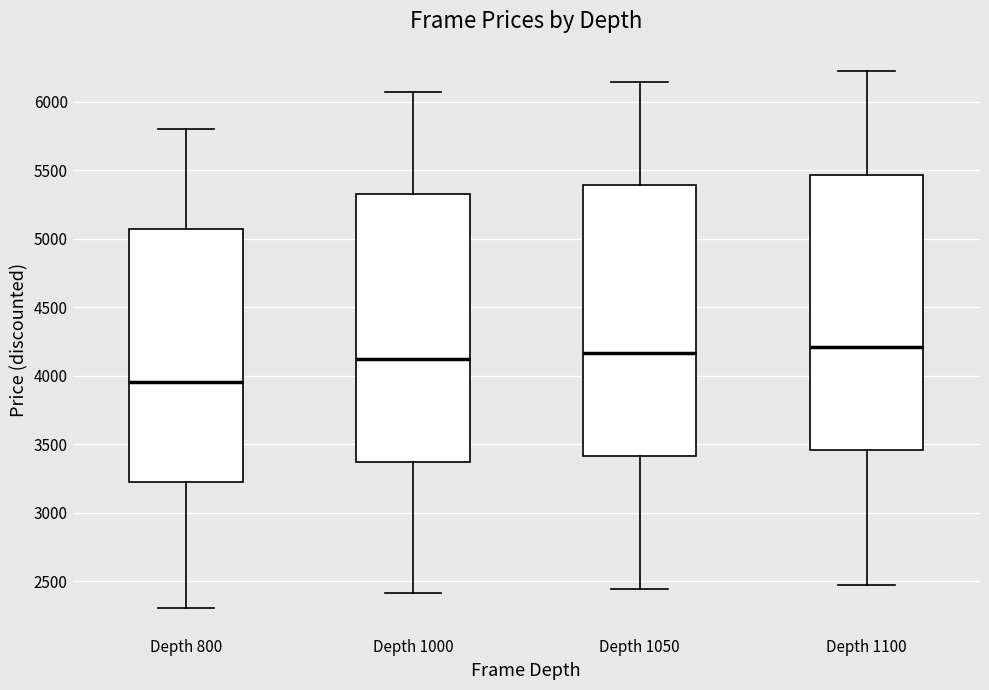

Reading left to right, transcribe this box plot: for each box, give where its median line is, the range the box spans, and where its two whiskers end, as read against the y-axis. The values are not printed on the chart, so give them approximately, as read against the axis.

Depth 800: median 3950, box 3250 to 5050, whiskers 2300 to 5800
Depth 1000: median 4100, box 3350 to 5300, whiskers 2400 to 6050
Depth 1050: median 4150, box 3400 to 5400, whiskers 2450 to 6150
Depth 1100: median 4200, box 3450 to 5450, whiskers 2450 to 6200